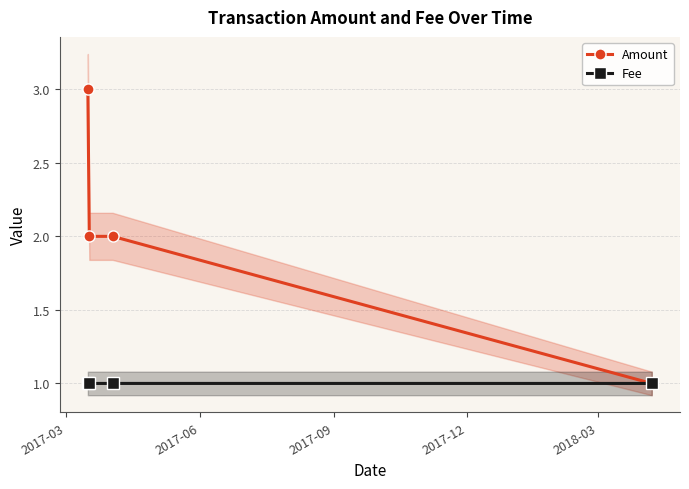

True or false: Fee has more than 2 interior local peaks.

False